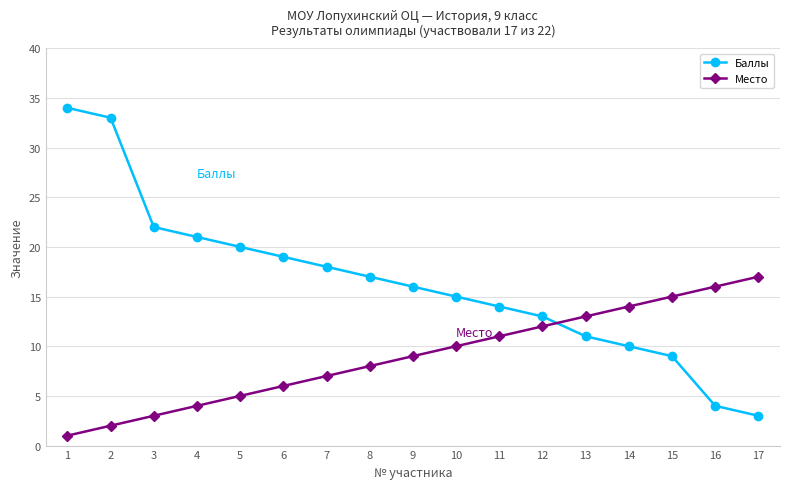

Which series has the largest range (max minus min)?

Баллы